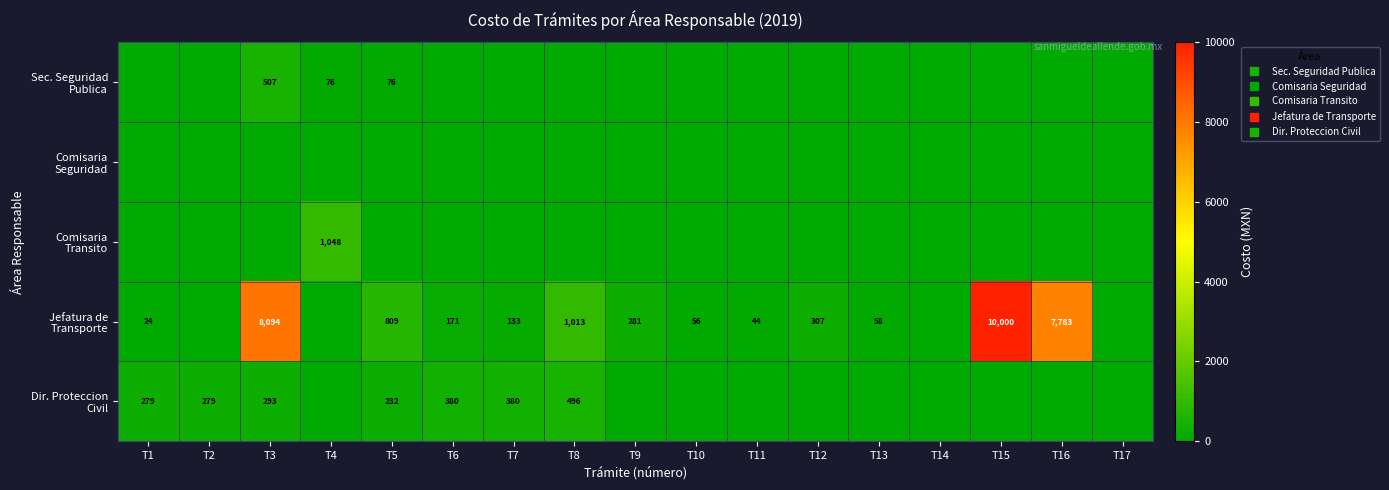

Where is Jefatura de Transporte nearest to the value 5000?

T16